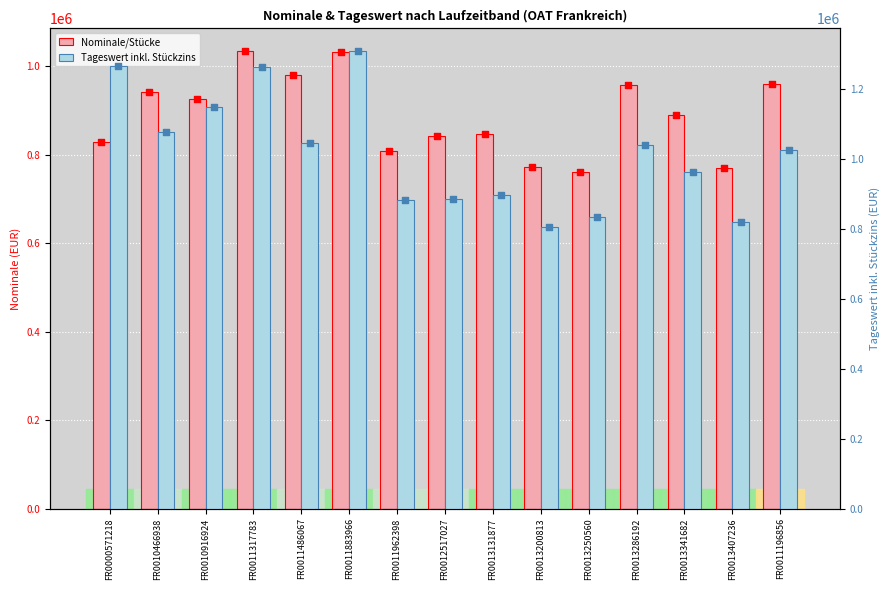

At how many categories does at least one series exceed 1249314?

3